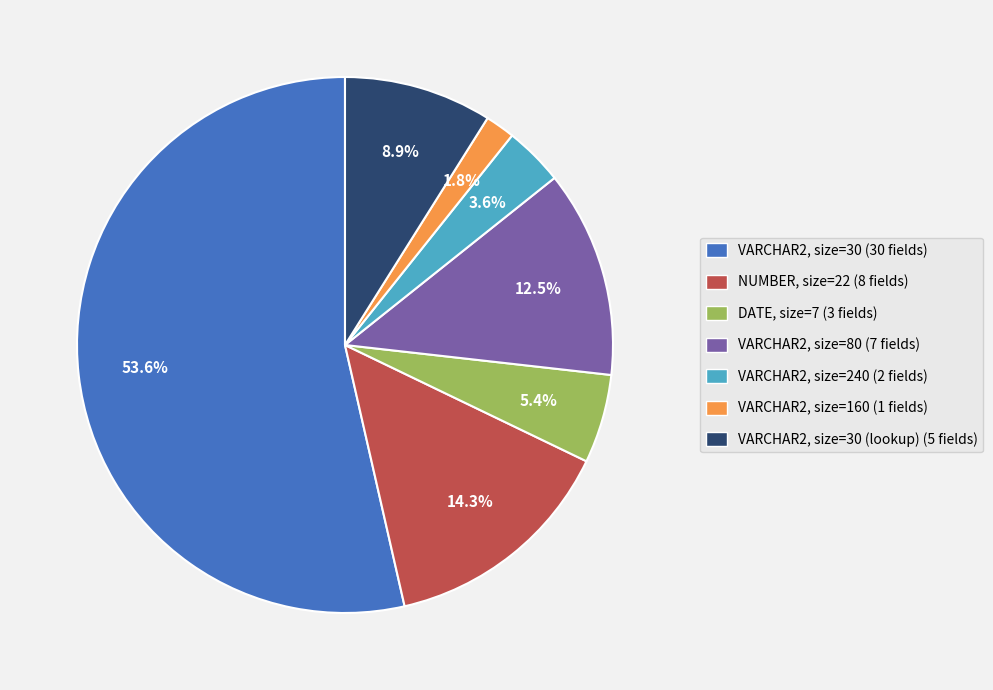

Is there a majority slice in this chart?

Yes